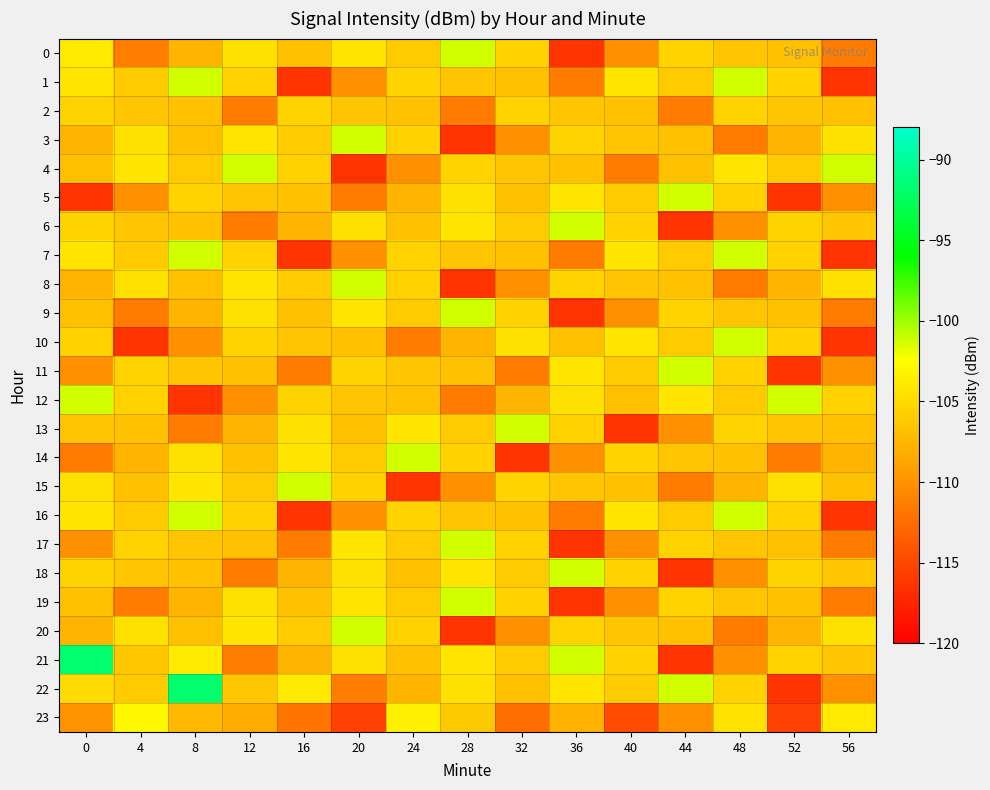

Reading left to right, list all the values displayed in this chart.

0: 0=-103.9	4=-111.3	8=-107.6	12=-104.5	16=-106.9	20=-104.2	24=-106.2	28=-101.3	32=-105.6	36=-116.4	40=-110.1	44=-105.5	48=-106.5	52=-106.8	56=-111.5
1: 0=-104.2	4=-106.2	8=-101.3	12=-105.6	16=-116.4	20=-110.1	24=-105.5	28=-106.5	32=-106.8	36=-111.5	40=-104.2	44=-106.2	48=-101.3	52=-105.6	56=-116.4
2: 0=-105.5	4=-106.5	8=-106.8	12=-111.5	16=-105.5	20=-106.5	24=-106.8	28=-111.5	32=-105.5	36=-106.5	40=-106.8	44=-111.5	48=-105.5	52=-106.5	56=-106.8
3: 0=-107.6	4=-104.5	8=-106.9	12=-104.2	16=-106.2	20=-101.3	24=-105.6	28=-116.4	32=-110.1	36=-105.5	40=-106.5	44=-106.8	48=-111.5	52=-107.6	56=-104.5
4: 0=-106.9	4=-104.2	8=-106.2	12=-101.3	16=-105.6	20=-116.4	24=-110.1	28=-105.5	32=-106.5	36=-106.8	40=-111.5	44=-106.9	48=-104.2	52=-106.2	56=-101.3
5: 0=-116.4	4=-110.1	8=-105.5	12=-106.5	16=-106.8	20=-111.5	24=-107.6	28=-104.5	32=-106.9	36=-104.2	40=-106.2	44=-101.3	48=-105.6	52=-116.4	56=-110.1
6: 0=-105.5	4=-106.5	8=-106.8	12=-111.5	16=-107.6	20=-104.5	24=-106.9	28=-104.2	32=-106.2	36=-101.3	40=-105.6	44=-116.4	48=-110.1	52=-105.5	56=-106.5
7: 0=-104.2	4=-106.2	8=-101.3	12=-105.6	16=-116.4	20=-110.1	24=-105.5	28=-106.5	32=-106.8	36=-111.5	40=-104.2	44=-106.2	48=-101.3	52=-105.6	56=-116.4
8: 0=-107.6	4=-104.5	8=-106.9	12=-104.2	16=-106.2	20=-101.3	24=-105.6	28=-116.4	32=-110.1	36=-105.5	40=-106.5	44=-106.8	48=-111.5	52=-107.6	56=-104.5
9: 0=-106.8	4=-111.5	8=-107.6	12=-104.5	16=-106.9	20=-104.2	24=-106.2	28=-101.3	32=-105.6	36=-116.4	40=-110.1	44=-105.5	48=-106.5	52=-106.8	56=-111.5
10: 0=-105.6	4=-116.4	8=-110.1	12=-105.5	16=-106.5	20=-106.8	24=-111.5	28=-107.6	32=-104.5	36=-106.9	40=-104.2	44=-106.2	48=-101.3	52=-105.6	56=-116.4
11: 0=-110.1	4=-105.5	8=-106.5	12=-106.8	16=-111.5	20=-105.5	24=-106.5	28=-106.8	32=-111.5	36=-104.2	40=-106.2	44=-101.3	48=-105.6	52=-116.4	56=-110.1
12: 0=-101.3	4=-105.6	8=-116.4	12=-110.1	16=-105.5	20=-106.5	24=-106.8	28=-111.5	32=-107.6	36=-104.5	40=-106.9	44=-104.2	48=-106.2	52=-101.3	56=-105.6
13: 0=-106.5	4=-106.8	8=-111.5	12=-107.6	16=-104.5	20=-106.9	24=-104.2	28=-106.2	32=-101.3	36=-105.6	40=-116.4	44=-110.1	48=-105.5	52=-106.5	56=-106.8
14: 0=-111.5	4=-107.6	8=-104.5	12=-106.9	16=-104.2	20=-106.2	24=-101.3	28=-105.6	32=-116.4	36=-110.1	40=-105.5	44=-106.5	48=-106.8	52=-111.5	56=-107.6
15: 0=-104.5	4=-106.9	8=-104.2	12=-106.2	16=-101.3	20=-105.6	24=-116.4	28=-110.1	32=-105.5	36=-106.5	40=-106.8	44=-111.5	48=-107.6	52=-104.5	56=-106.9
16: 0=-104.2	4=-106.2	8=-101.3	12=-105.6	16=-116.4	20=-110.1	24=-105.5	28=-106.5	32=-106.8	36=-111.5	40=-104.2	44=-106.2	48=-101.3	52=-105.6	56=-116.4
17: 0=-110.1	4=-105.5	8=-106.5	12=-106.8	16=-111.5	20=-104.2	24=-106.2	28=-101.3	32=-105.6	36=-116.4	40=-110.1	44=-105.5	48=-106.5	52=-106.8	56=-111.5
18: 0=-105.5	4=-106.5	8=-106.8	12=-111.5	16=-107.6	20=-104.5	24=-106.9	28=-104.2	32=-106.2	36=-101.3	40=-105.6	44=-116.4	48=-110.1	52=-105.5	56=-106.5
19: 0=-106.8	4=-111.5	8=-107.6	12=-104.5	16=-106.9	20=-104.2	24=-106.2	28=-101.3	32=-105.6	36=-116.4	40=-110.1	44=-105.5	48=-106.5	52=-106.8	56=-111.5
20: 0=-107.6	4=-104.5	8=-106.9	12=-104.2	16=-106.2	20=-101.3	24=-105.6	28=-116.4	32=-110.1	36=-105.5	40=-106.5	44=-106.8	48=-111.5	52=-107.6	56=-104.5
21: 0=-91.7	4=-106.3	8=-103.9	12=-111.3	16=-107.6	20=-104.5	24=-106.9	28=-104.2	32=-106.2	36=-101.3	40=-105.6	44=-116.4	48=-110.1	52=-105.5	56=-106.5
22: 0=-104.9	4=-106.0	8=-91.7	12=-106.3	16=-103.9	20=-111.3	24=-107.6	28=-104.5	32=-106.9	36=-104.2	40=-106.2	44=-101.3	48=-105.6	52=-116.4	56=-110.1
23: 0=-109.9	4=-102.9	8=-107.3	12=-108.3	16=-112.0	20=-115.5	24=-103.4	28=-106.2	32=-112.4	36=-107.8	40=-114.7	44=-110.2	48=-104.3	52=-115.5	56=-103.9